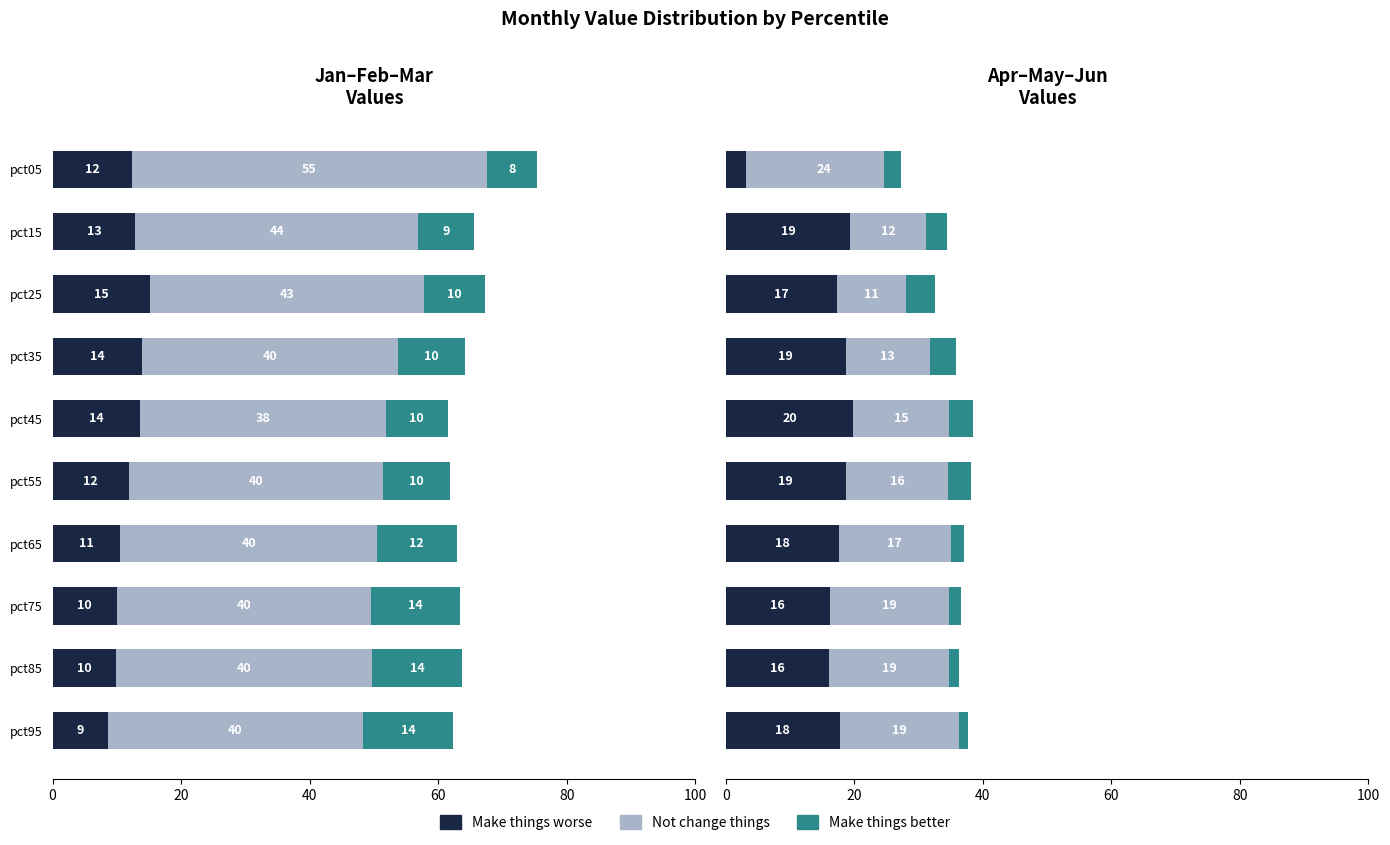

What are all the series names shown in the legend?

Make things worse, Not change things, Make things better